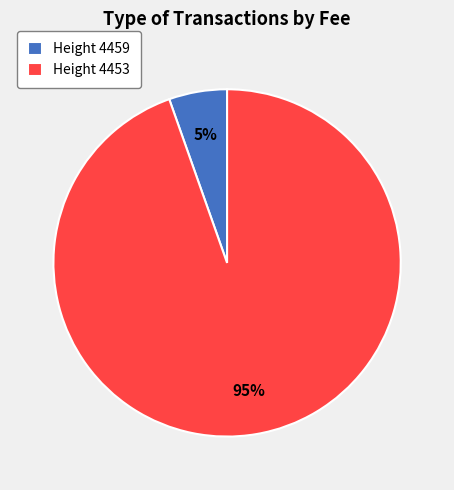

To the nearest percent, what percentage of the pie is Height 4453?

95%